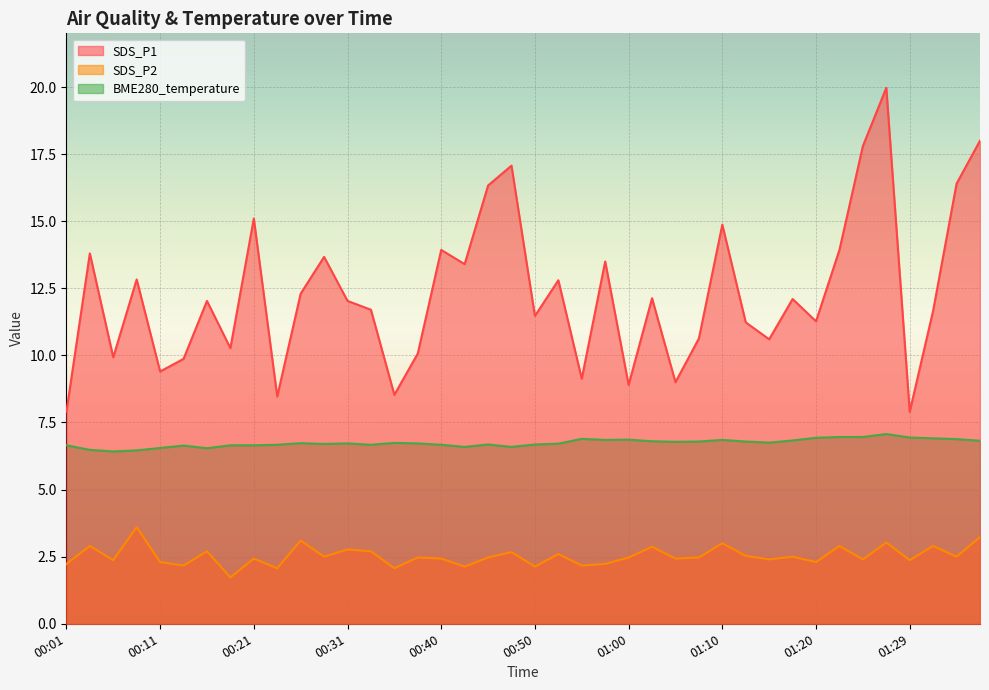

Rank the series at 01:34 from highest to lowest value.

SDS_P1, BME280_temperature, SDS_P2